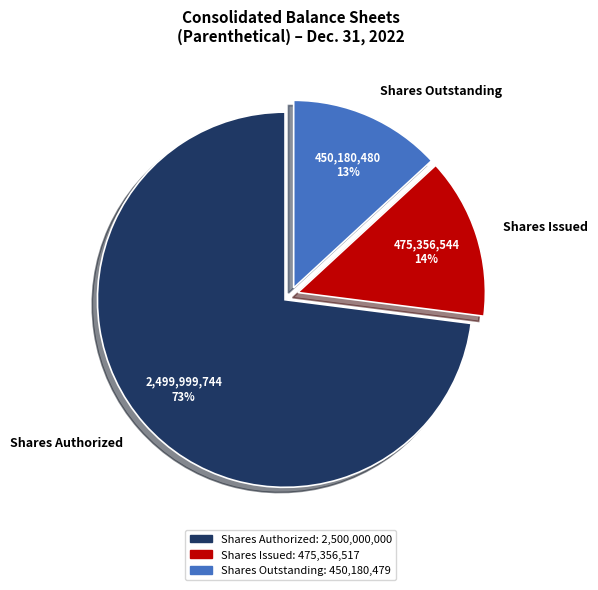

Is the sum of Shares Outstanding and Shares Issued greater than half?

No